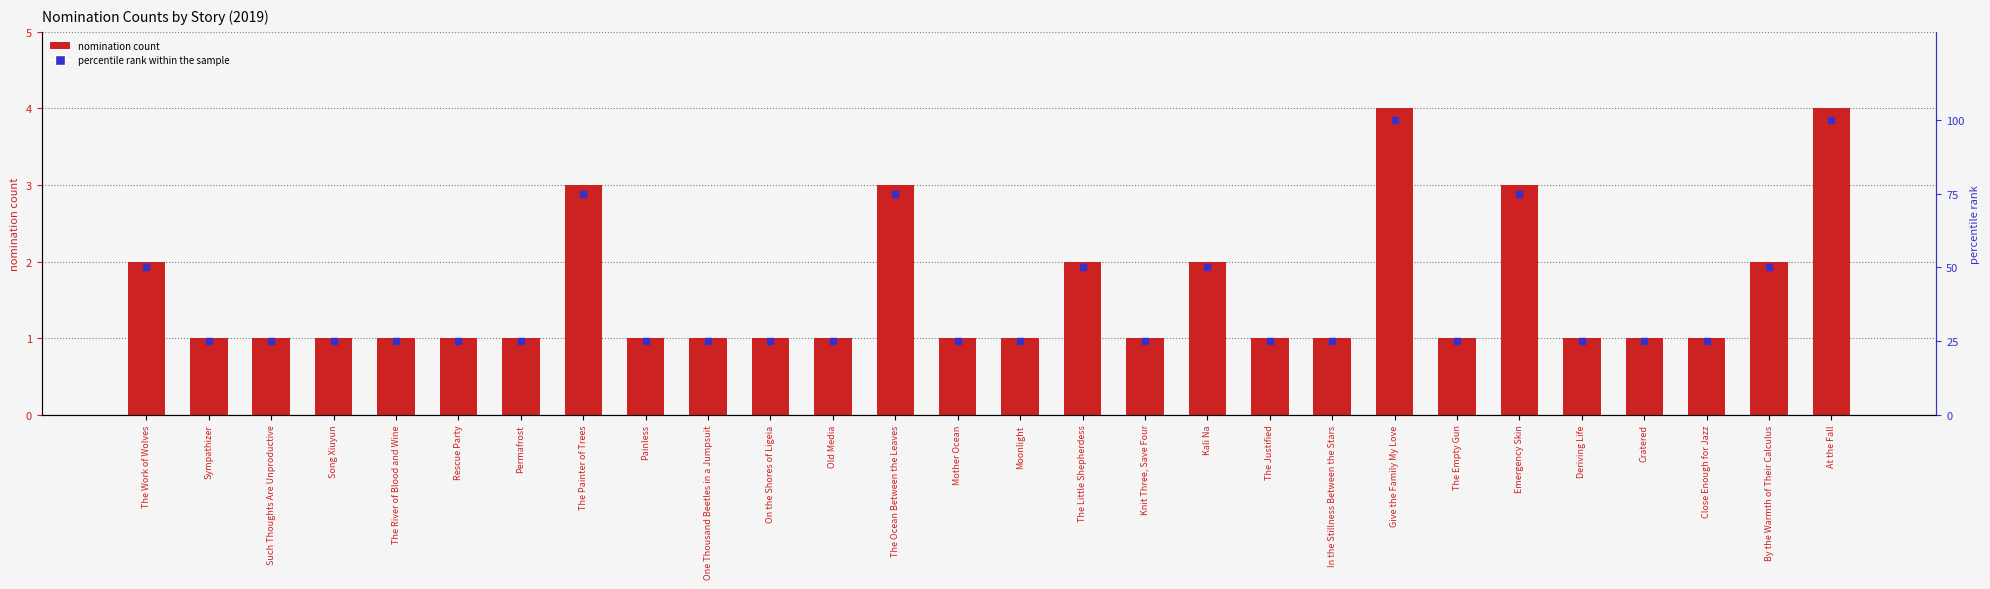

At how many categories does at least one series exceed 8?

28